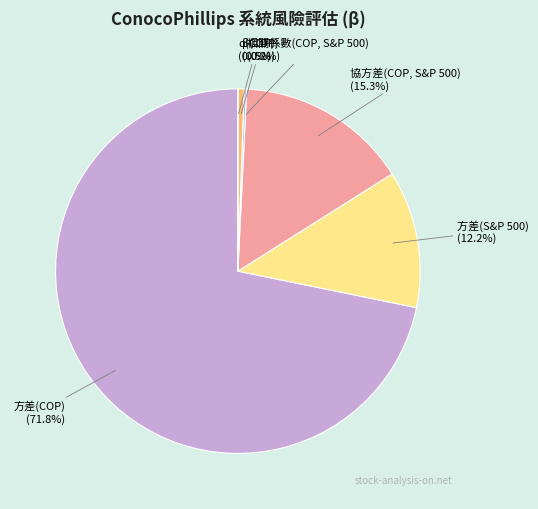

The 協方差(COP, S&P 500) slice represents 2% of the pie. True or false?

False